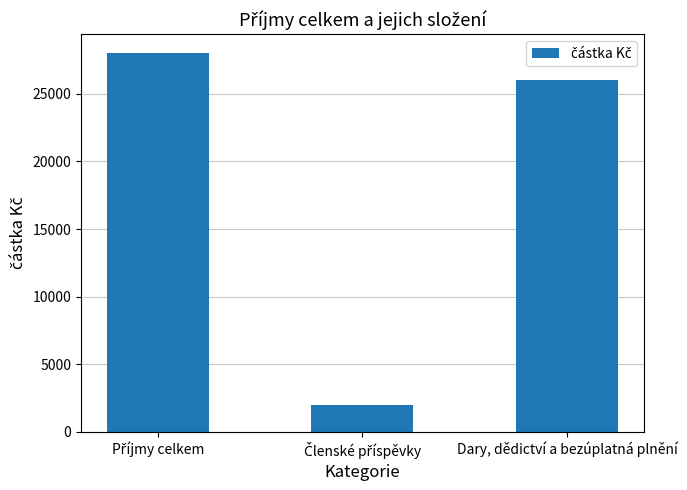

Reading left to right, what are all the values shown in this chart?

28000	2000	26000